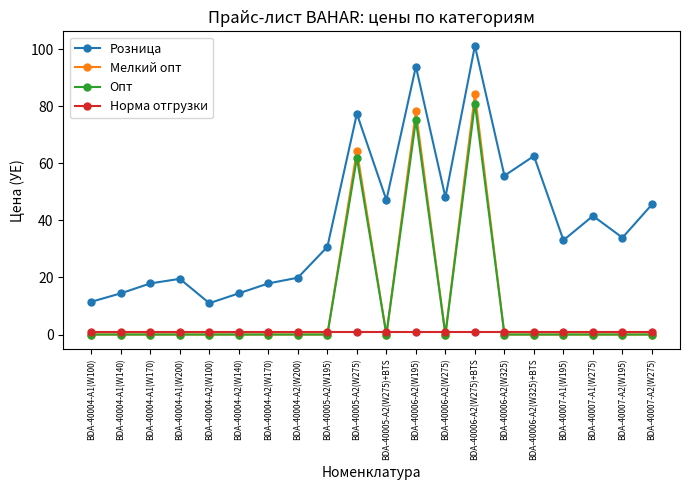

Which series has the widest spread of values?

Розница